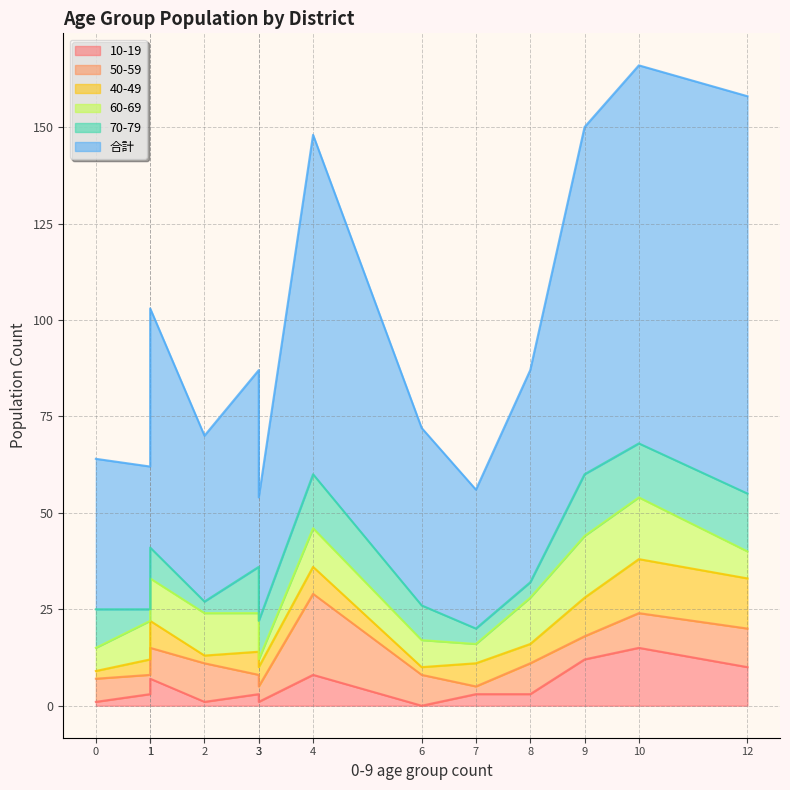

True or false: 合計 and 60-69 intersect in this chart.

False